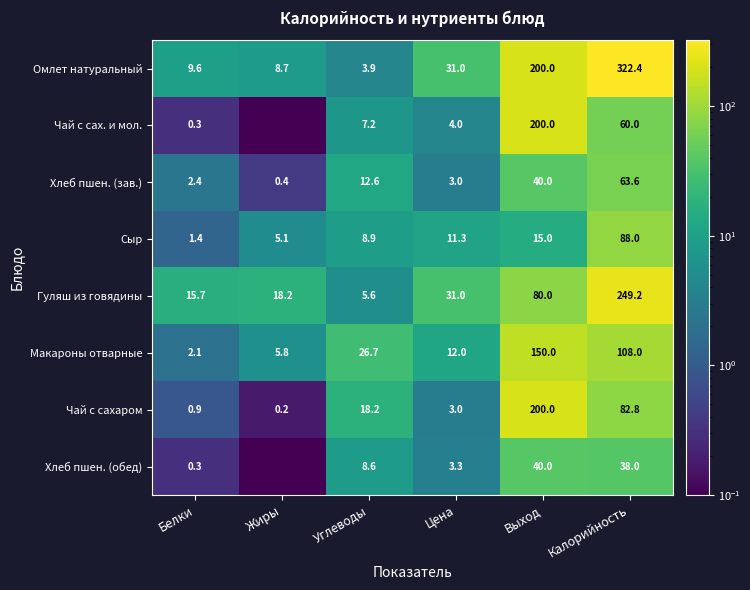

What is the difference between the highest and lowest values at Углеводы?

22.8